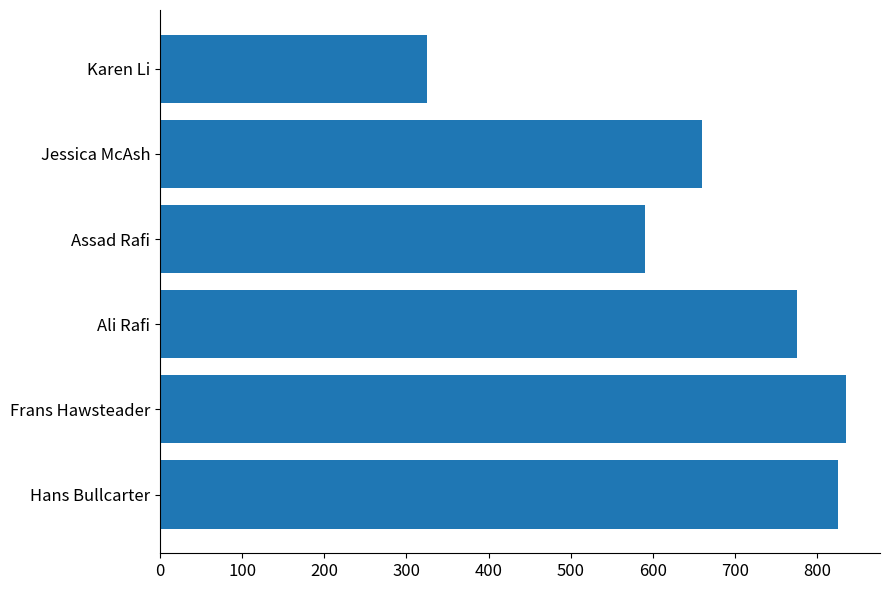

Rank the categories by value from lowest to highest.

Karen Li, Assad Rafi, Jessica McAsh, Ali Rafi, Hans Bullcarter, Frans Hawsteader